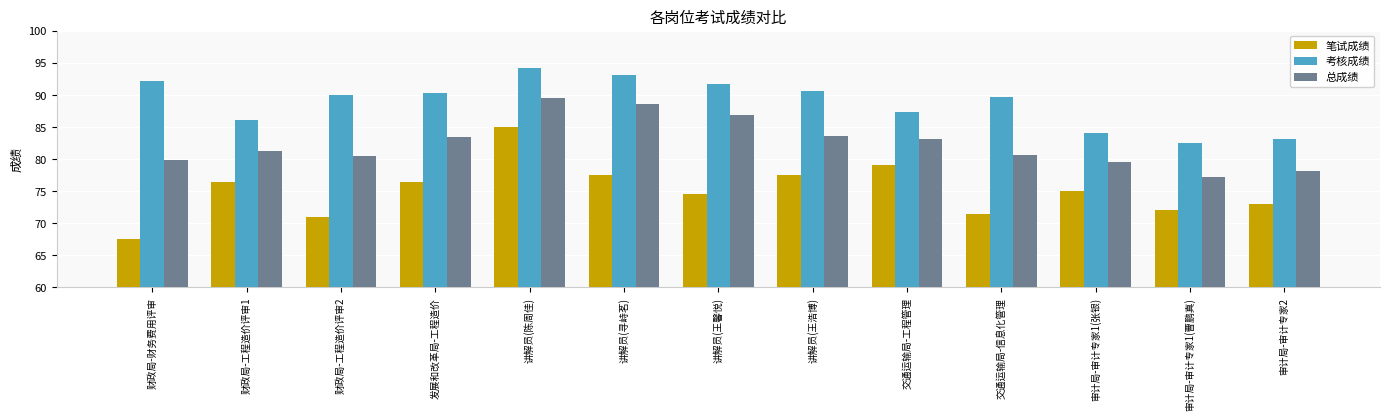

Does the chart contain any negative values?

No